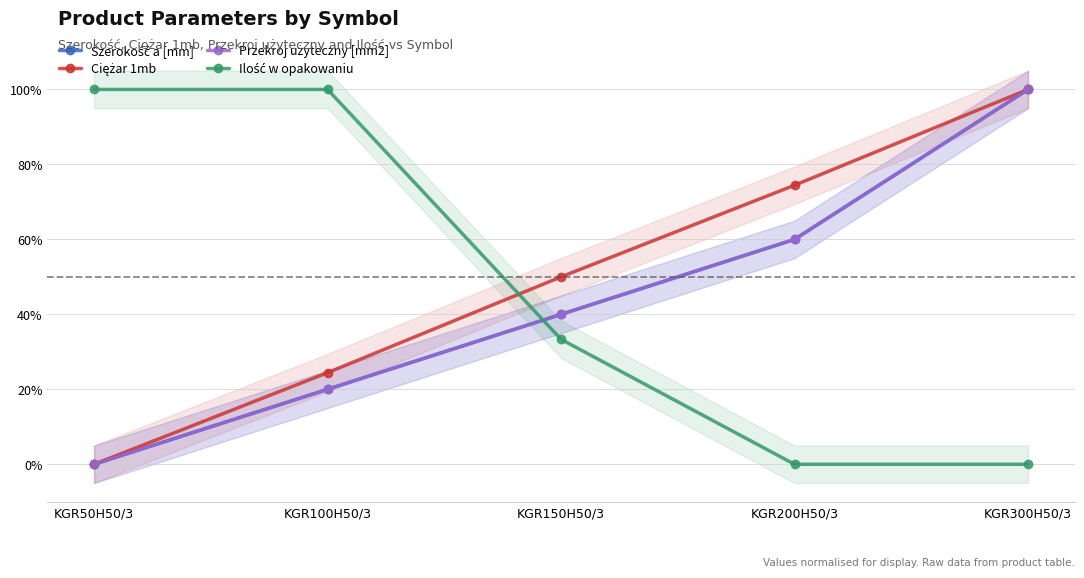

Reading right to left, extract all data points from this chart.

Szerokość a [mm]: KGR300H50/3=1.0	KGR200H50/3=0.6	KGR150H50/3=0.4	KGR100H50/3=0.2	KGR50H50/3=0.0
Ciężar 1mb: KGR300H50/3=1.0	KGR200H50/3=0.7	KGR150H50/3=0.5	KGR100H50/3=0.2	KGR50H50/3=0.0
Przekroj użyteczny [mm2]: KGR300H50/3=1.0	KGR200H50/3=0.6	KGR150H50/3=0.4	KGR100H50/3=0.2	KGR50H50/3=0.0
Ilość w opakowaniu: KGR300H50/3=0.0	KGR200H50/3=0.0	KGR150H50/3=0.3	KGR100H50/3=1.0	KGR50H50/3=1.0